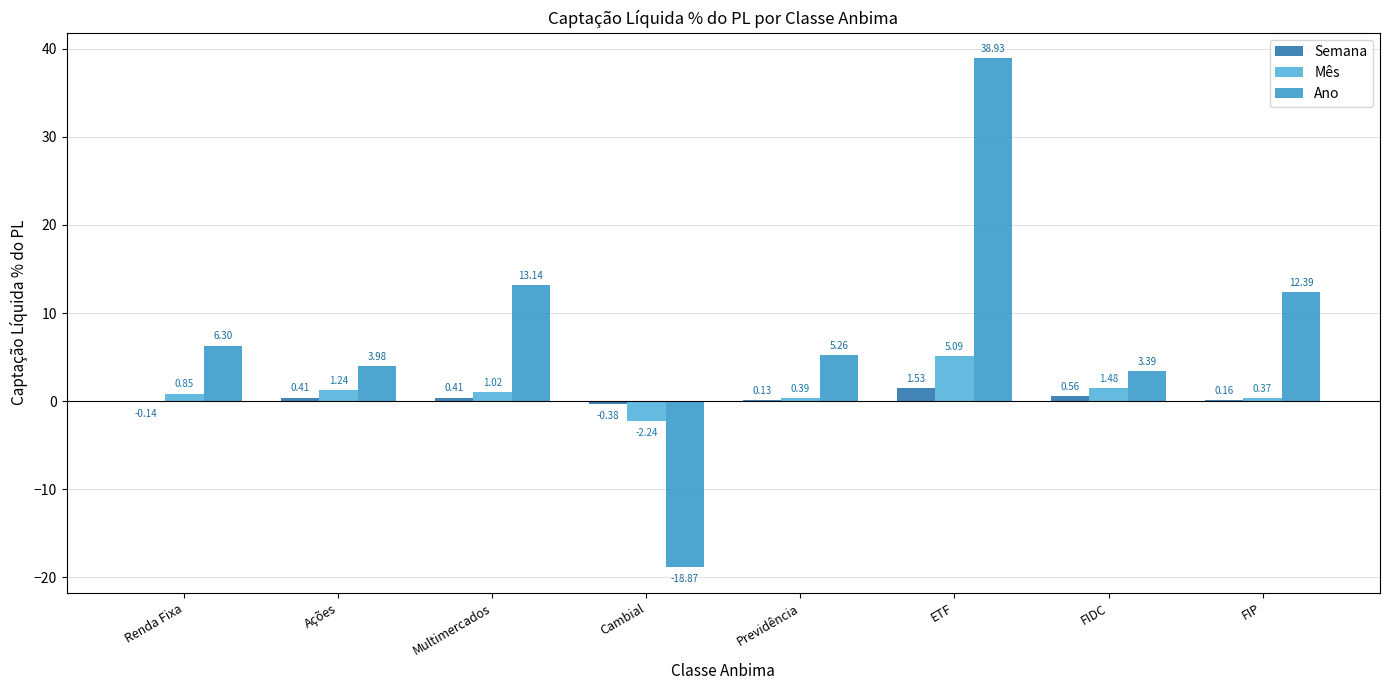

At which label does Mês reach its peak?

ETF